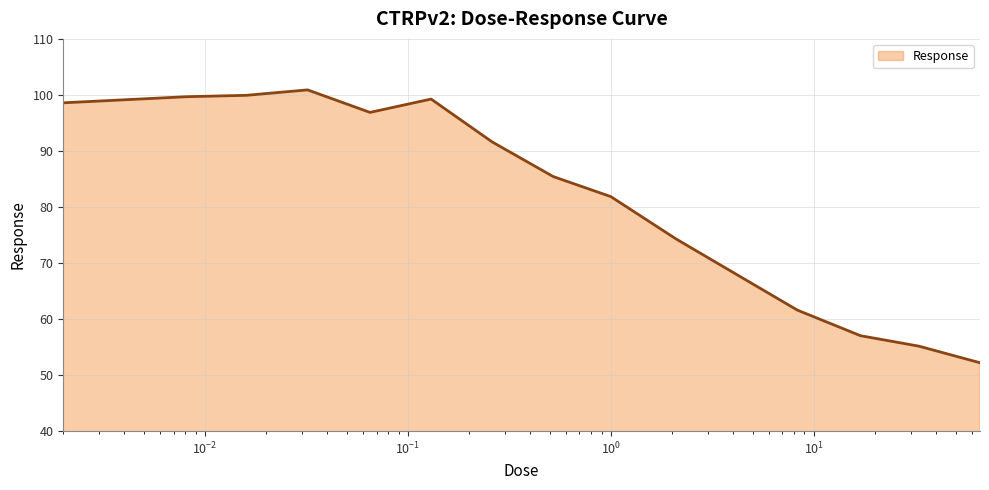

What is the maximum value shown in the chart?

100.9